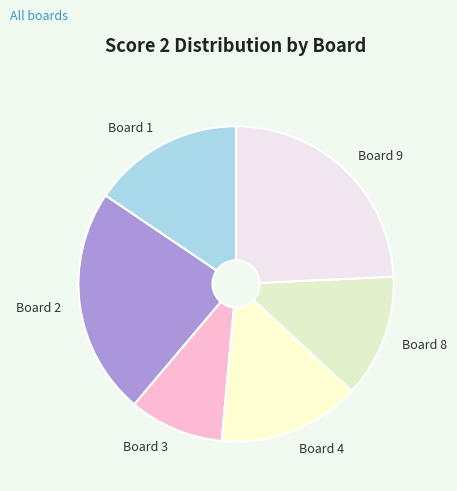

How many segments does this pie chart have?

6